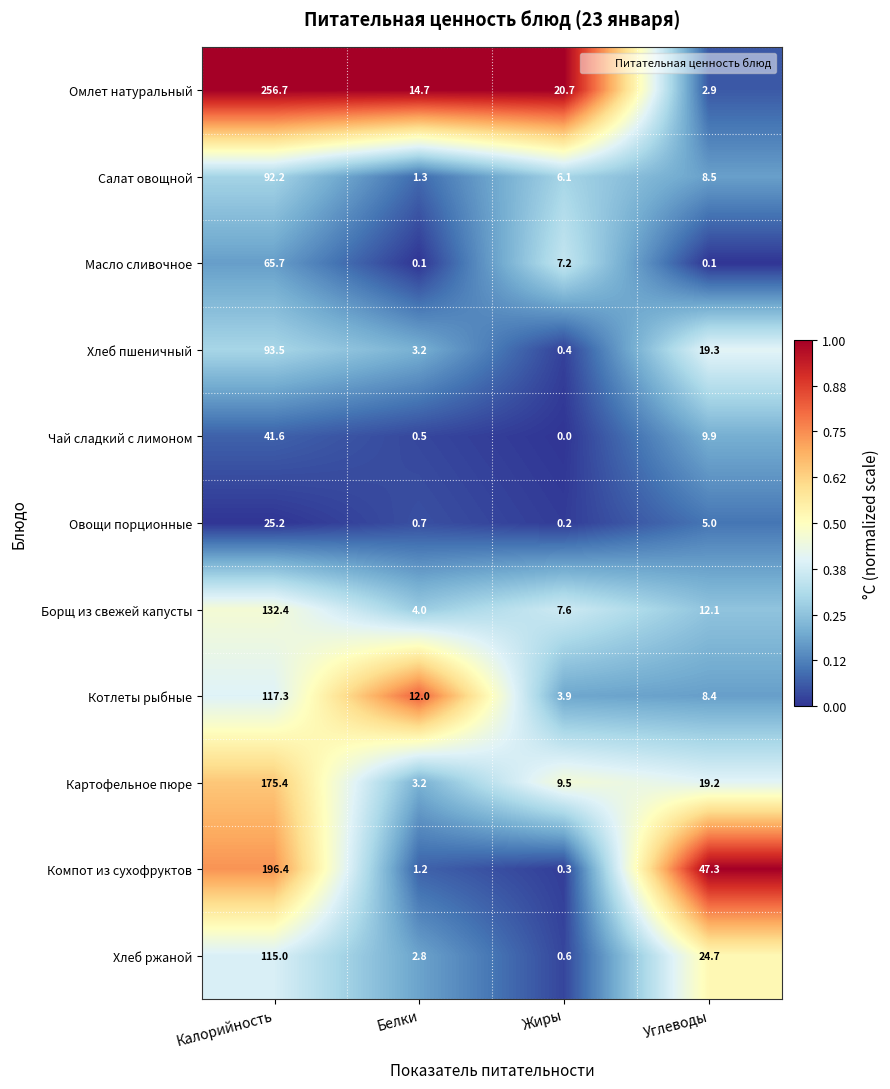

Which series changed the most between Калорийность and Жиры?

Омлет натуральный